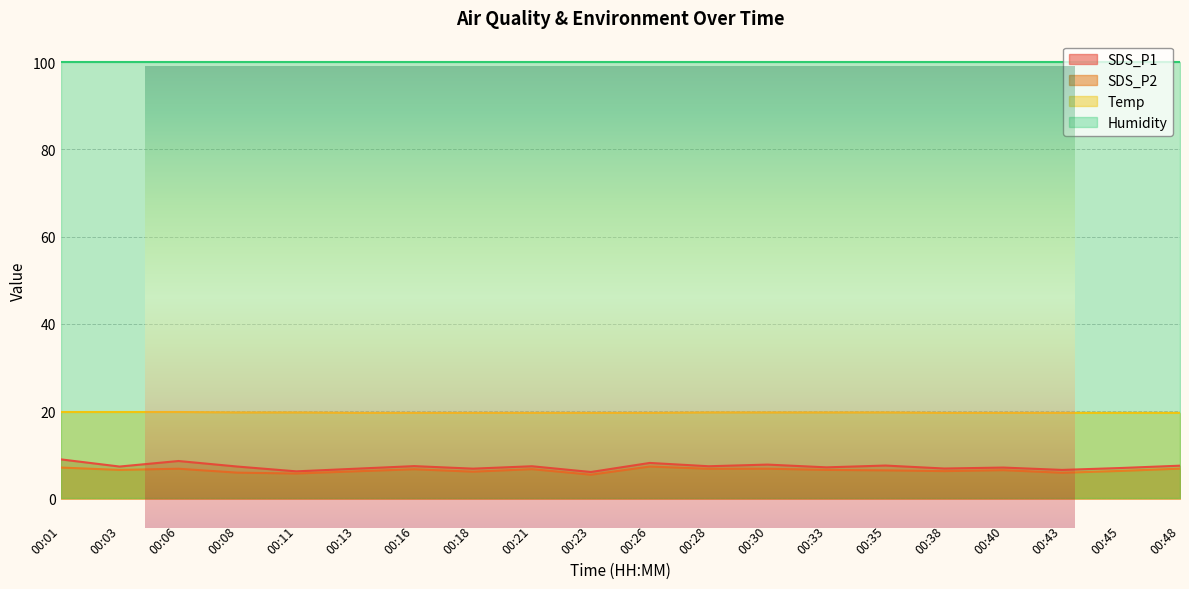

What is the average value of the Temp series?

19.7